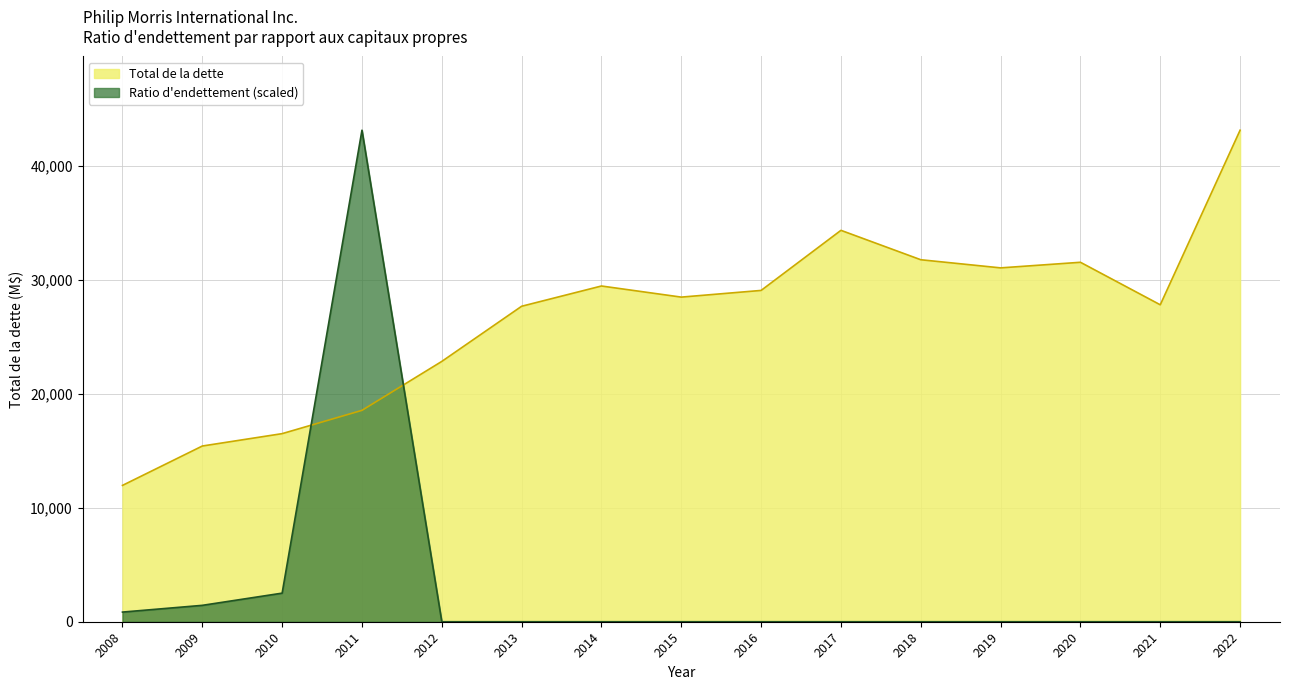

Which series changed the most between 2009 and 2021?

Total de la dette